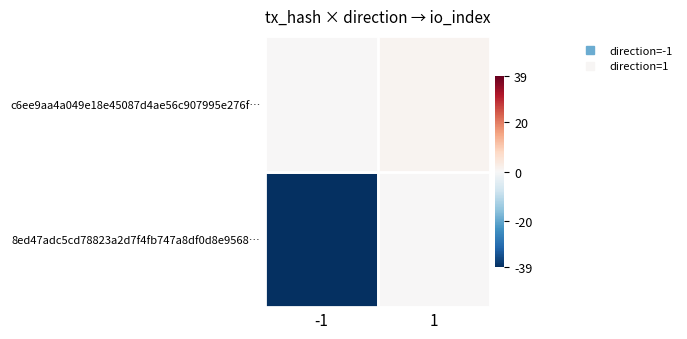

Which series changed the most between direction and io_index?

8ed47adc5cd78823a2d7f4fb747a8df0d8e9568